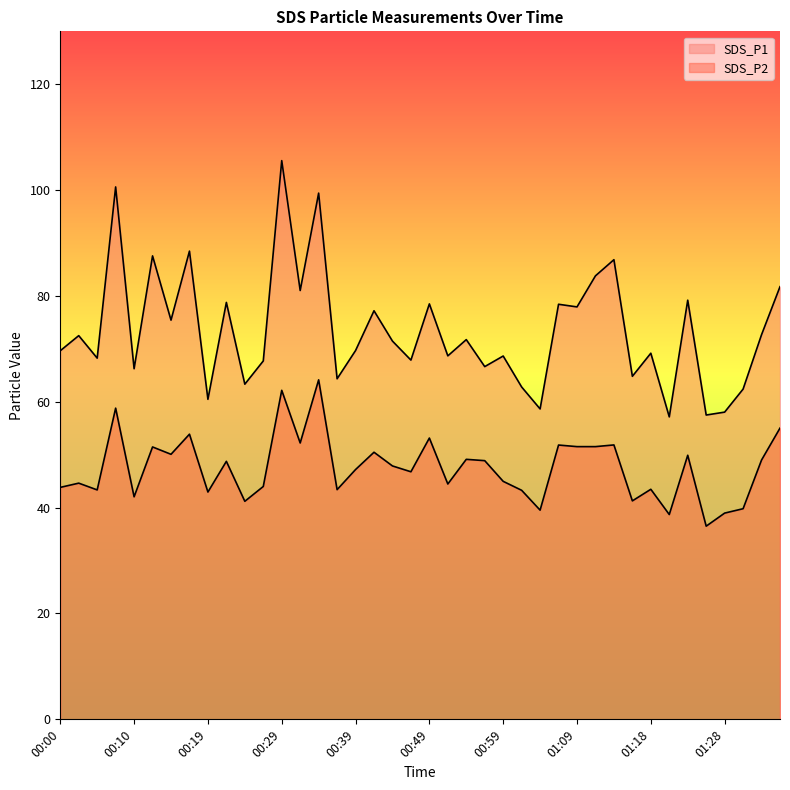

Where is the first local maximum for SDS_P2?

00:02